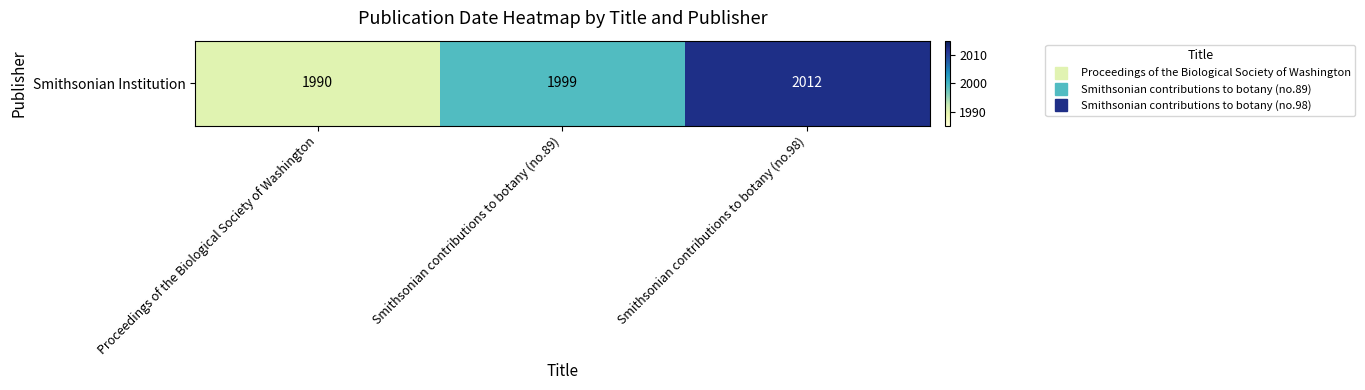

What is the difference between the maximum and second lowest values?

13